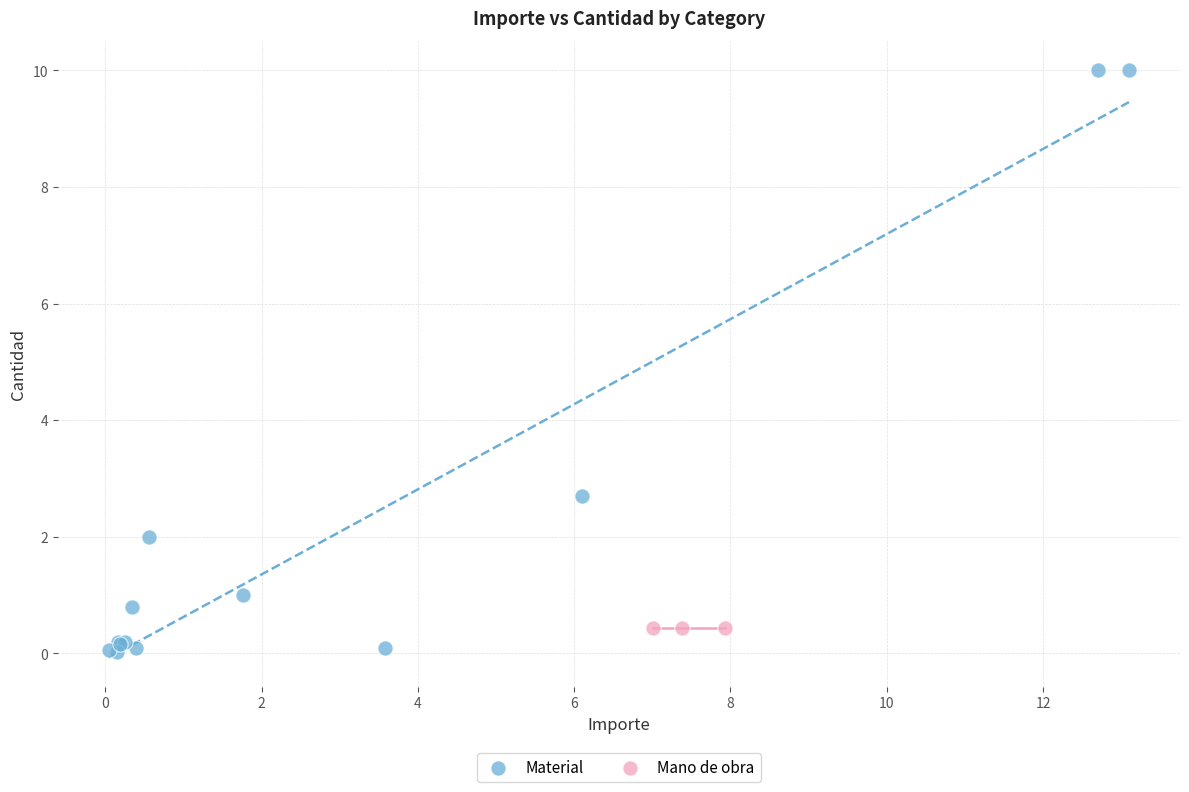

Which series reaches the maximum Y coordinate?

Material